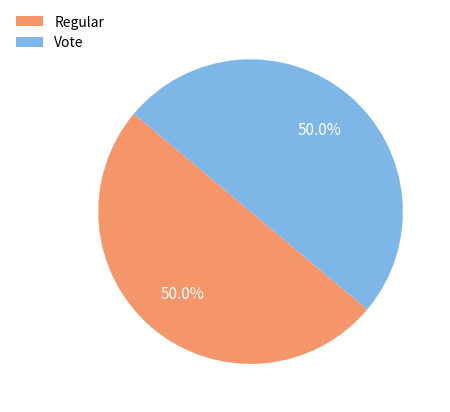

What is the ratio of the value at Vote to the value at Regular?

1.0